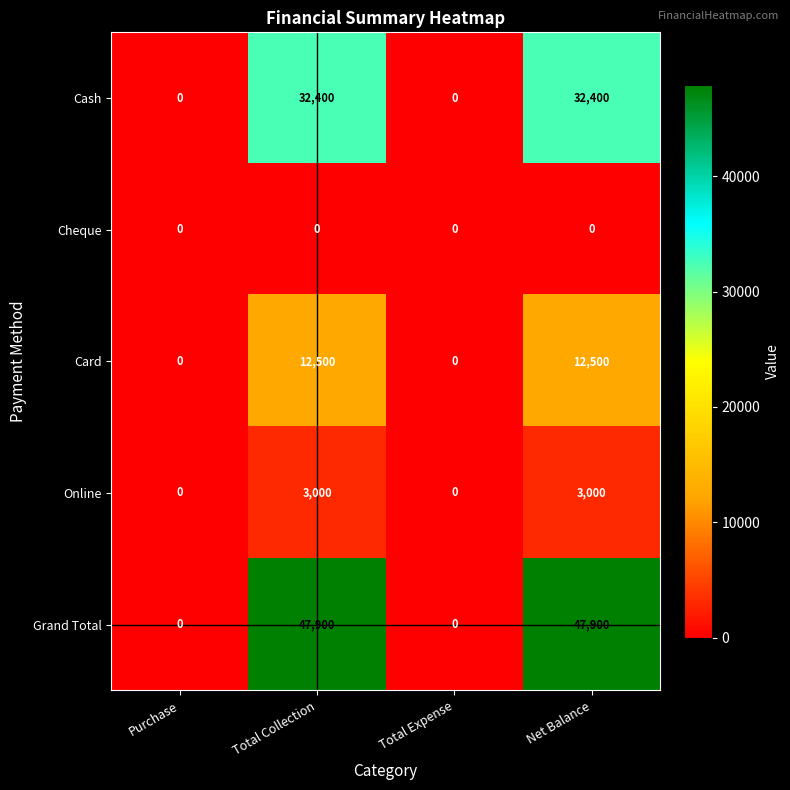

Which series has the widest spread of values?

Grand Total